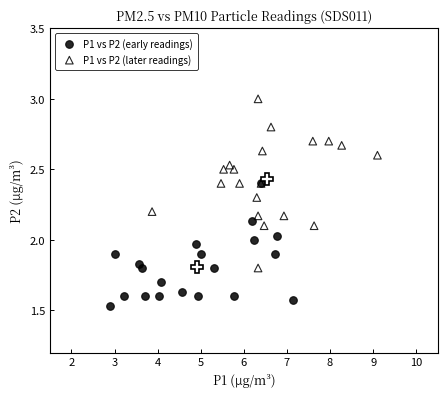

Which series reaches the minimum Y coordinate?

P1 vs P2 (early readings)